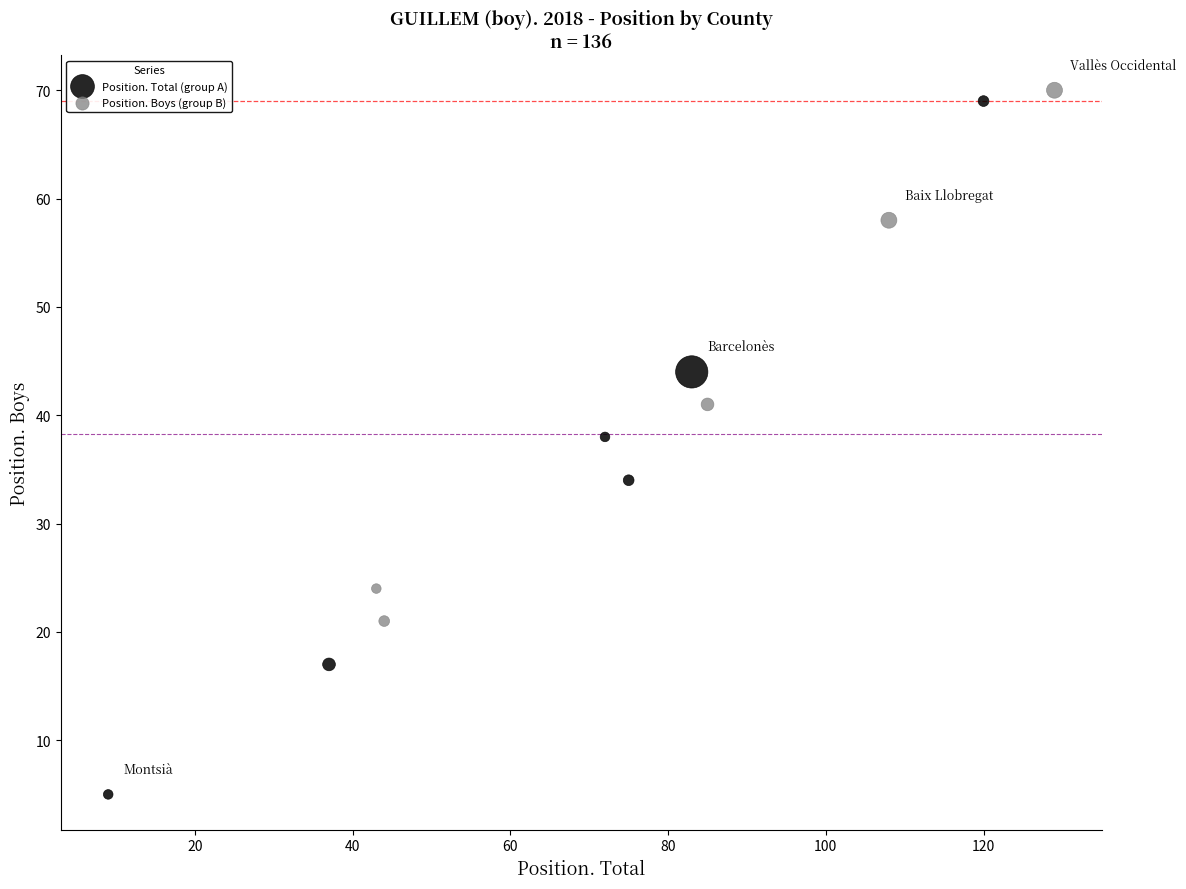

Which series has the widest spread of Y values?

Position. Total (group A)